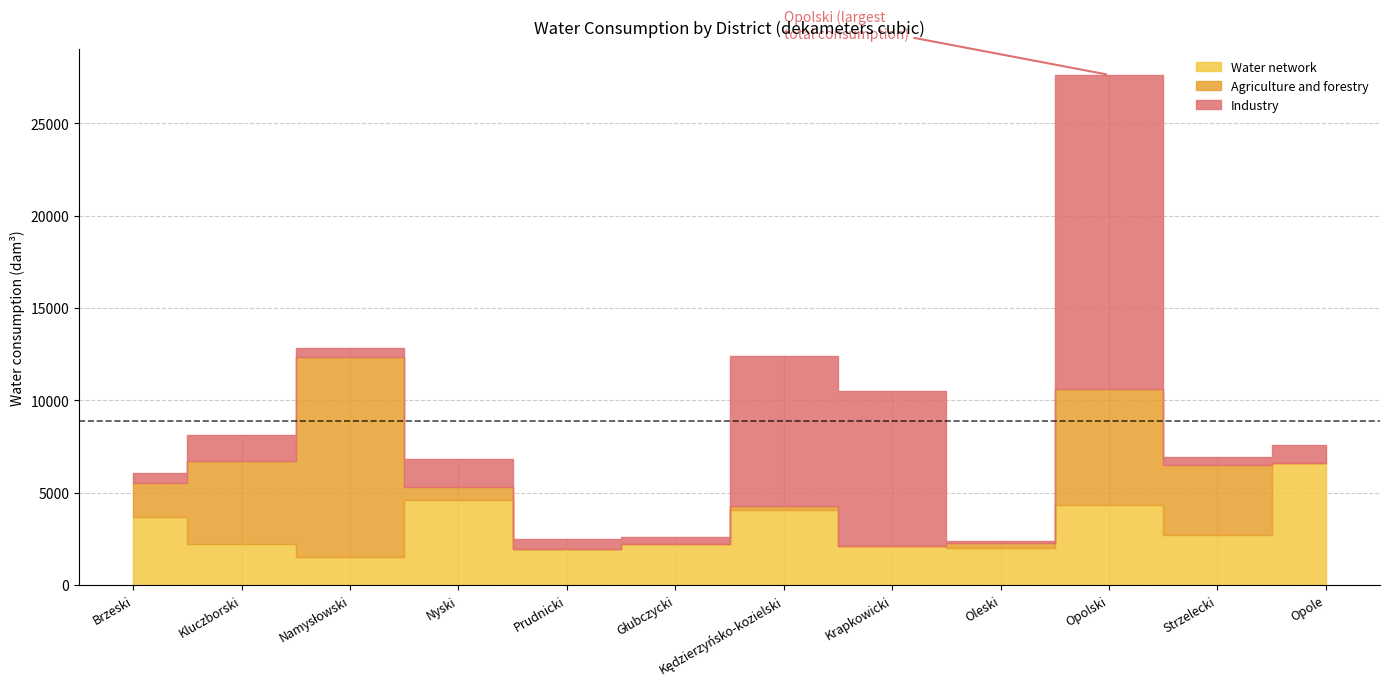

What is the difference between the Agriculture and forestry values at Krapkowicki and Kluczborski?

4479